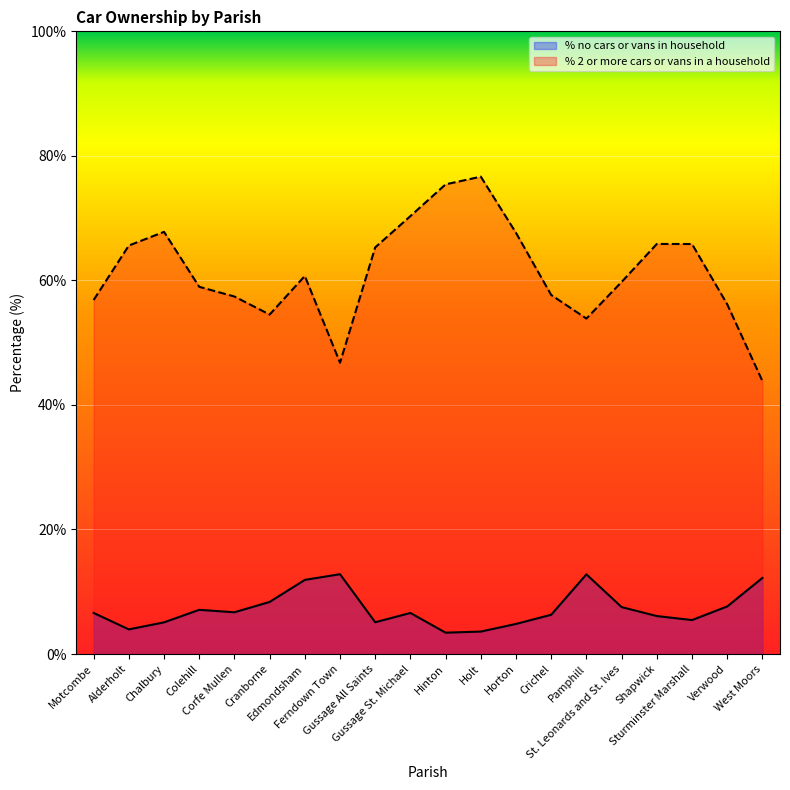

What is the difference between the maximum and minimum values in the % 2 or more cars or vans in a household series?

32.8